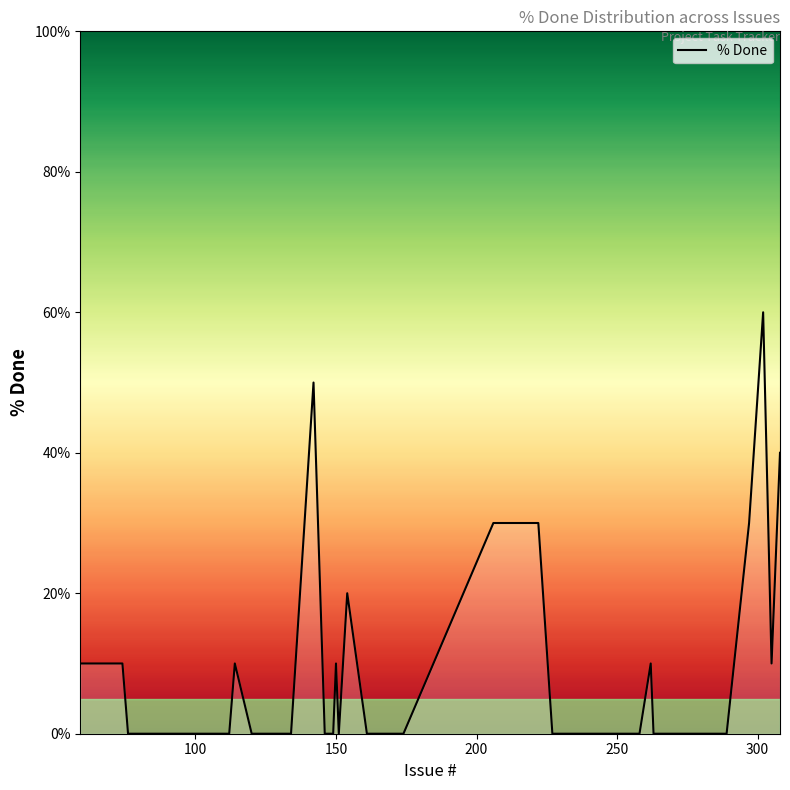

What is the difference between the maximum and minimum values?

60